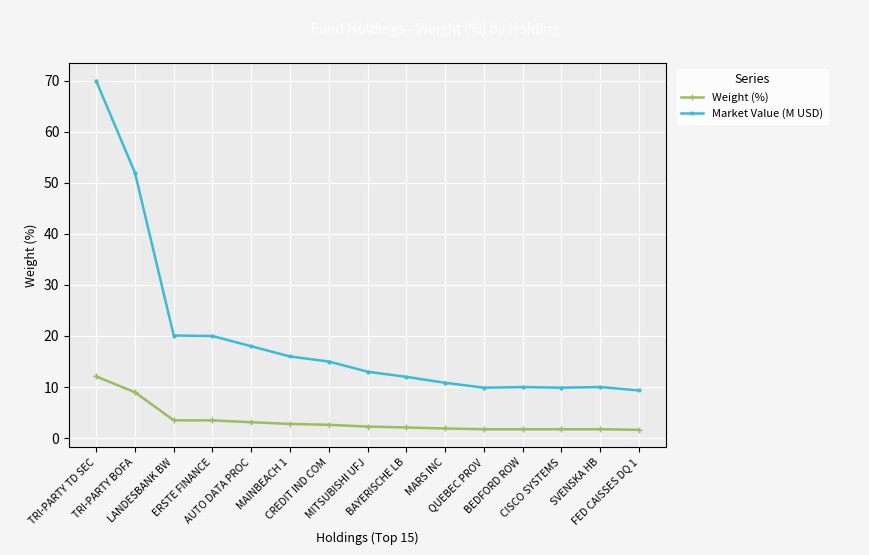

True or false: Market Value (M USD) and Weight (%) intersect in this chart.

False